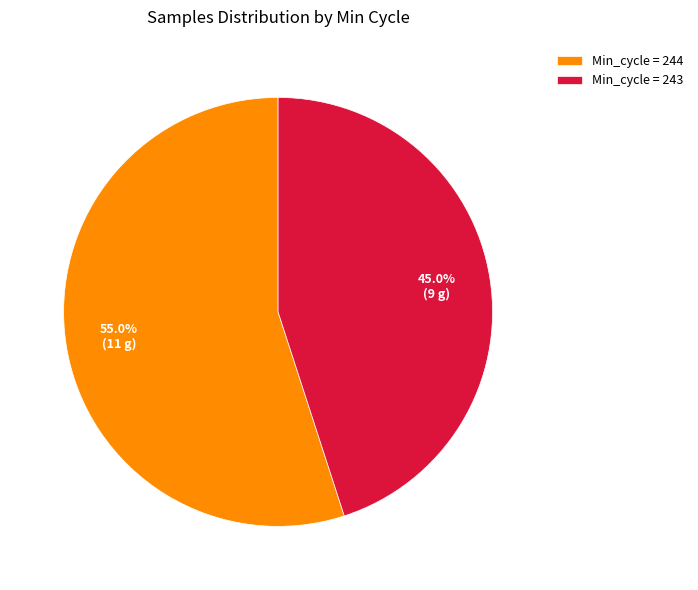

Does Min_cycle = 243 account for over 50% of the chart?

No